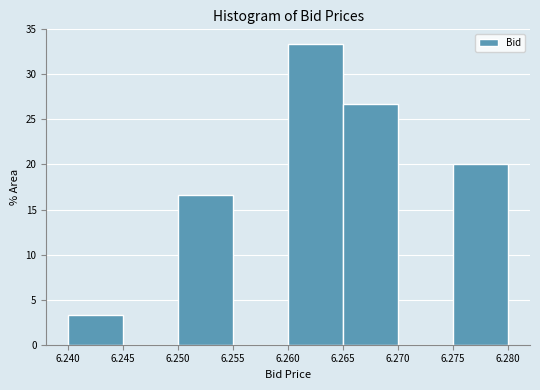

Reading left to right, transcribe this chart: for each bar, give the range it covers on the x-axis and its height. The values are not printed on the chart, so give them approximately, as read against the axis.

6.240 to 6.245: 3.5
6.245 to 6.250: 0
6.250 to 6.255: 16.5
6.255 to 6.260: 0
6.260 to 6.265: 33.5
6.265 to 6.270: 26.5
6.270 to 6.275: 0
6.275 to 6.280: 20.0